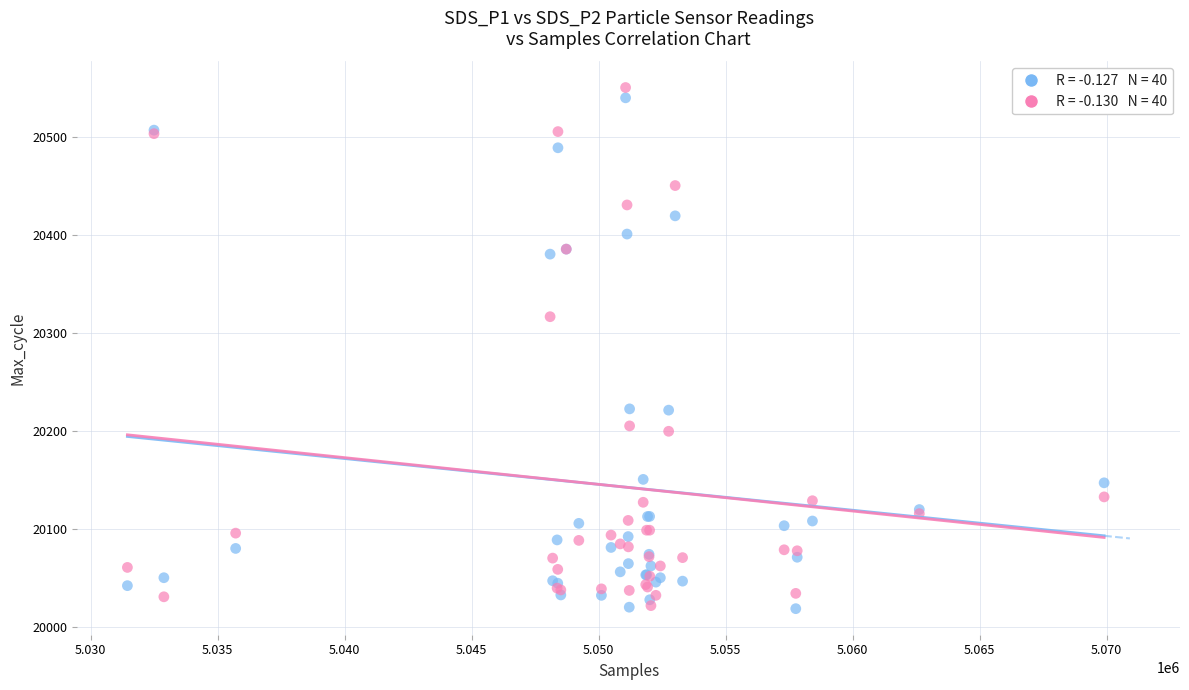

Across all series, what Y value is closest to 20284?

20316.5